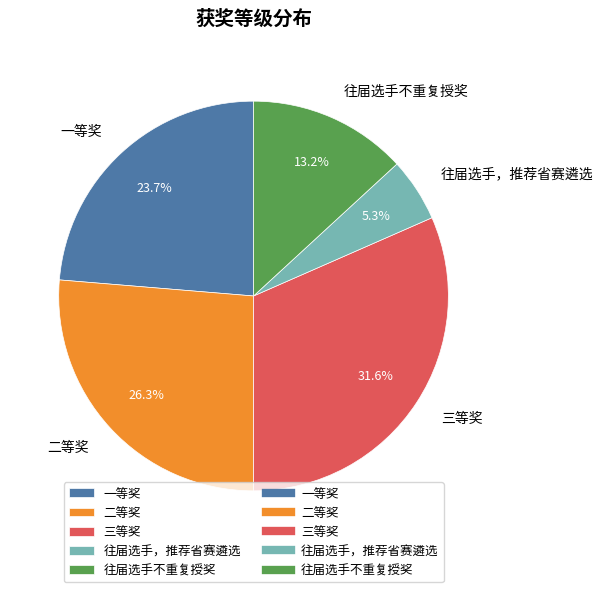

What percentage is NOT represented by 往届选手，推荐省赛遴选?

94.7%